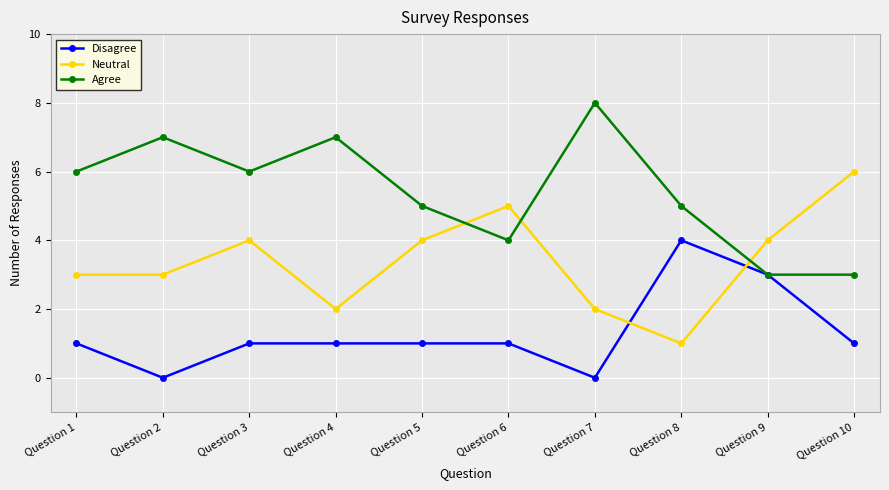

After their last crossing, which series has the higher values: Neutral or Disagree?

Neutral